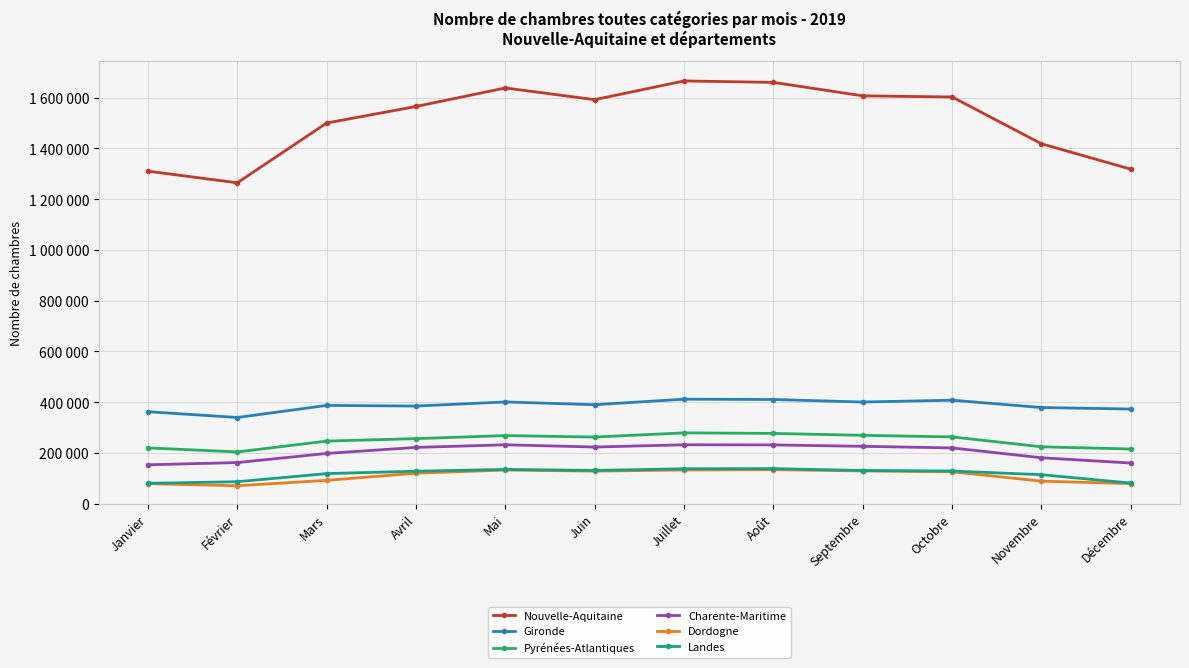

Which category has the highest value in the Nouvelle-Aquitaine series?

Juillet